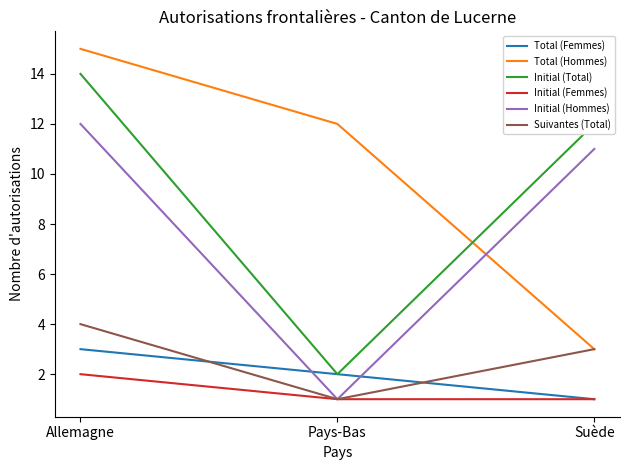

At which label is Initial (Total) closest to 8?

Suède